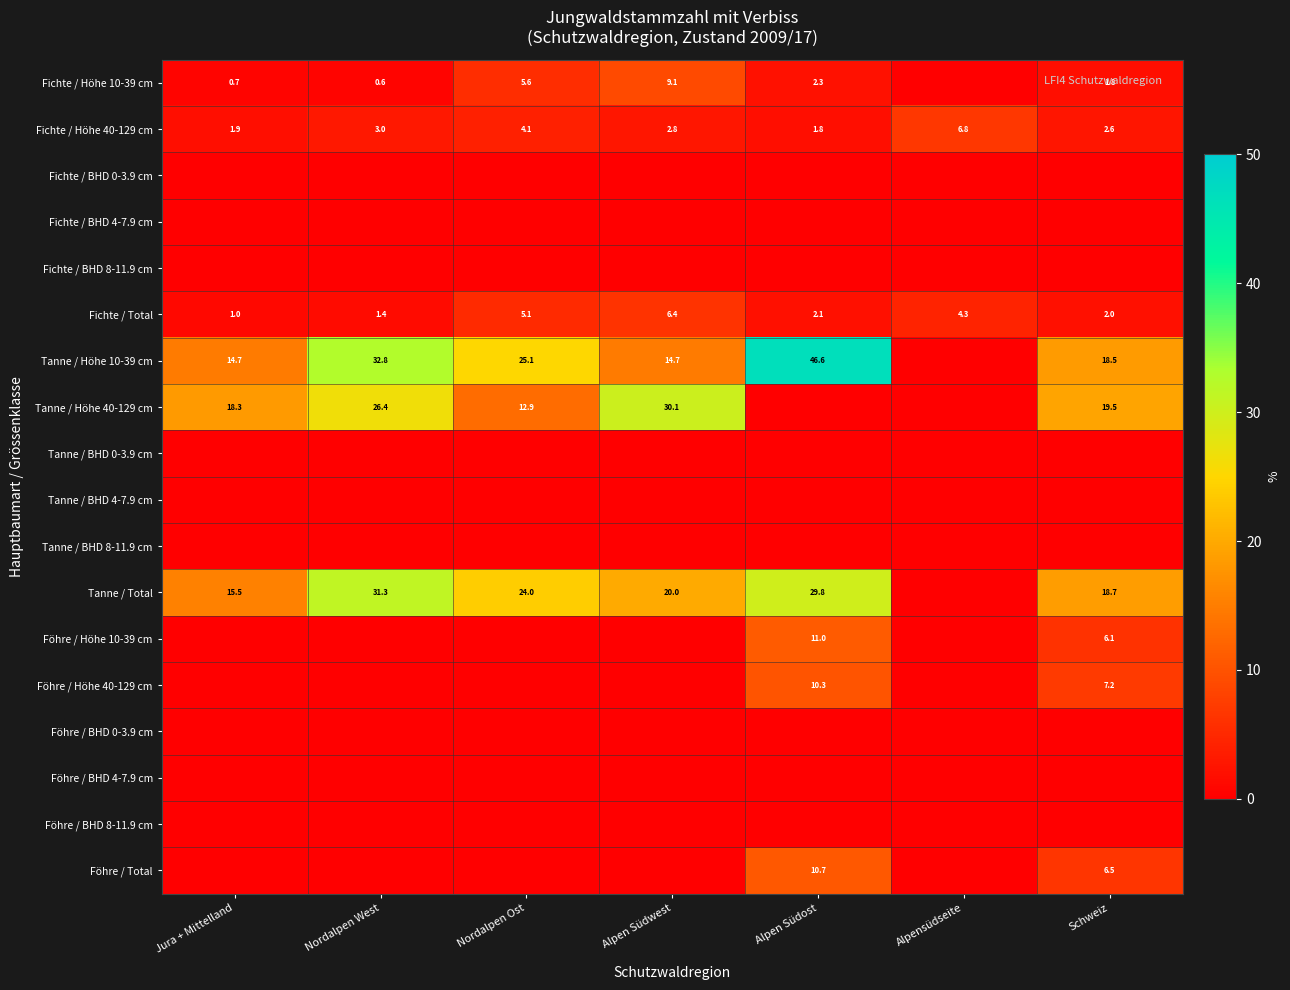

What is the total value across all series at Alpen Südost?

114.6